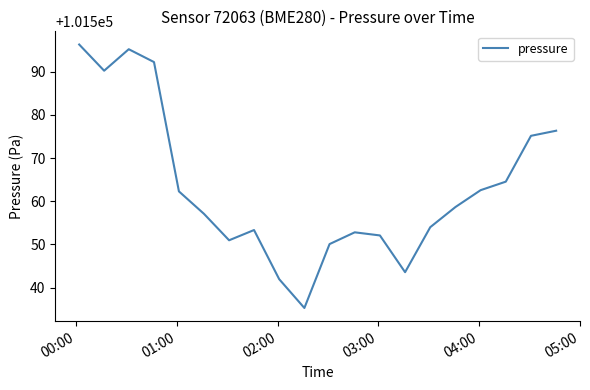

What is the difference between the maximum and minimum values?

60.9